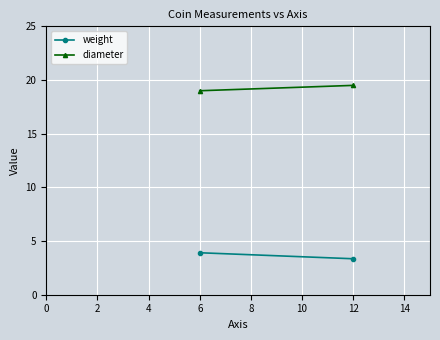

How many lines are shown in the chart?

2